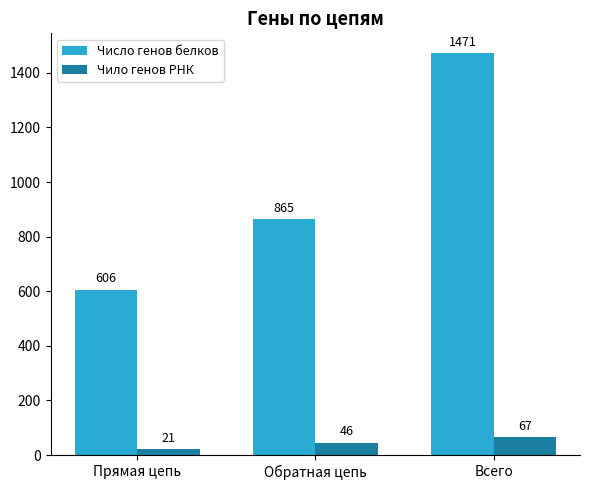

Which series changed the most between Прямая цепь and Обратная цепь?

Число генов белков